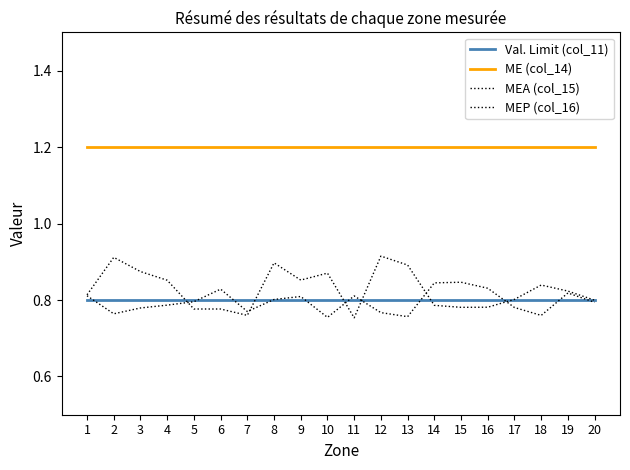

How many lines are shown in the chart?

4